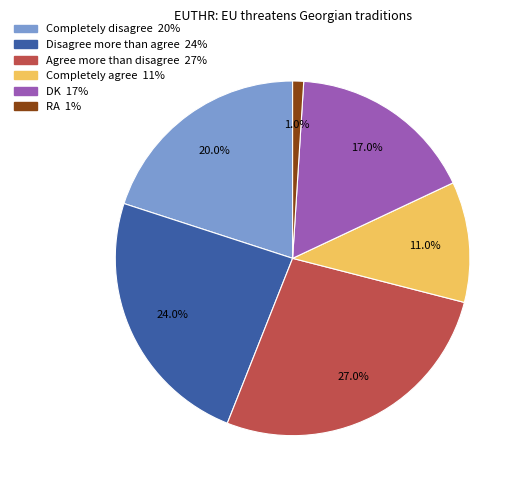

To the nearest percent, what is the combined percentage of Completely disagree and DK?

37%